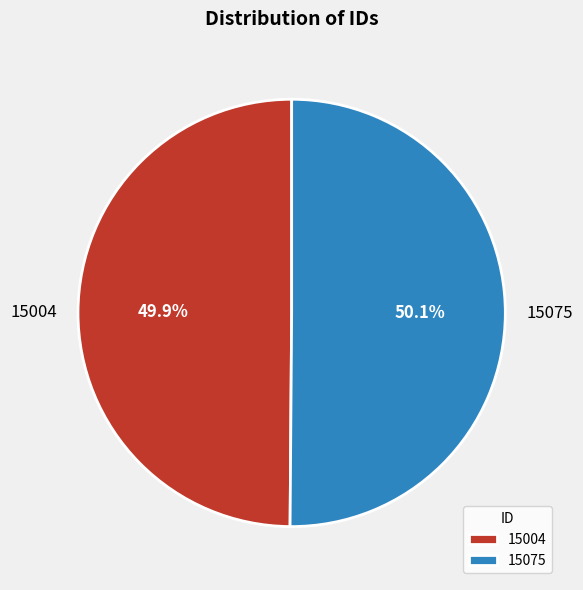

What percentage is NOT represented by 15075?

49.9%